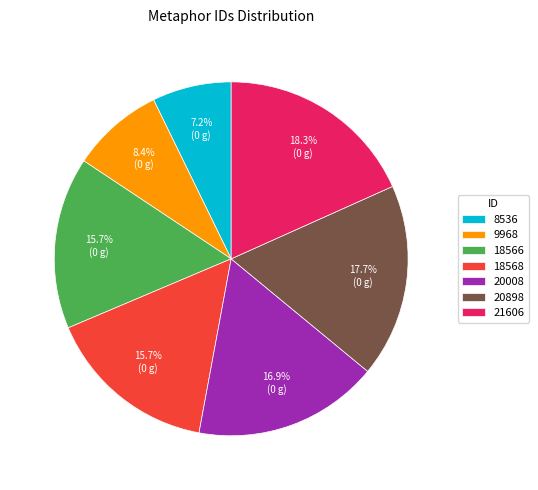

What is the largest slice in the pie chart?

21606